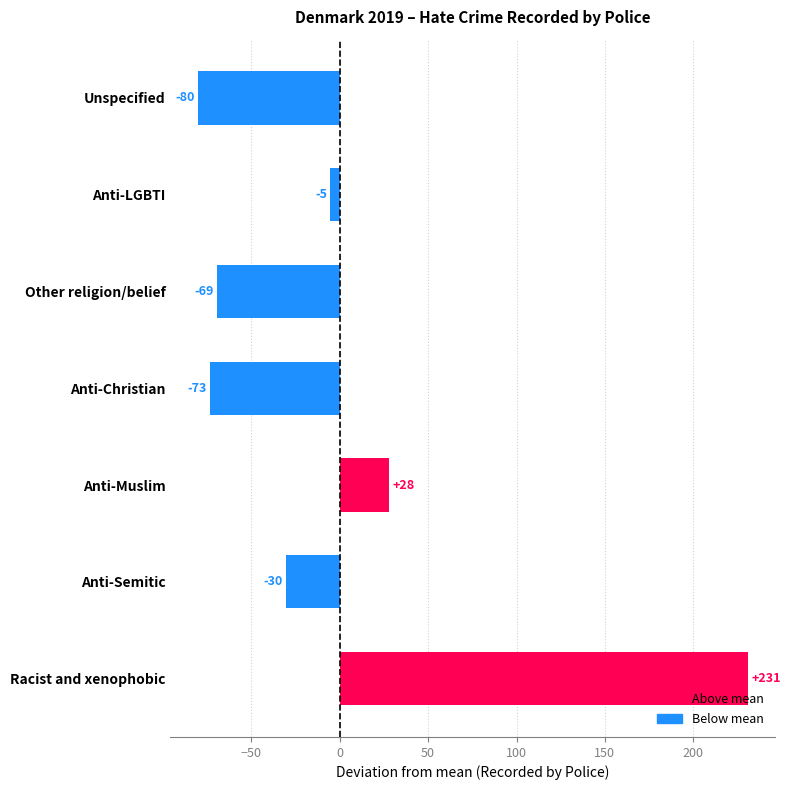

Which category has the highest value across all series?

Racist and xenophobic